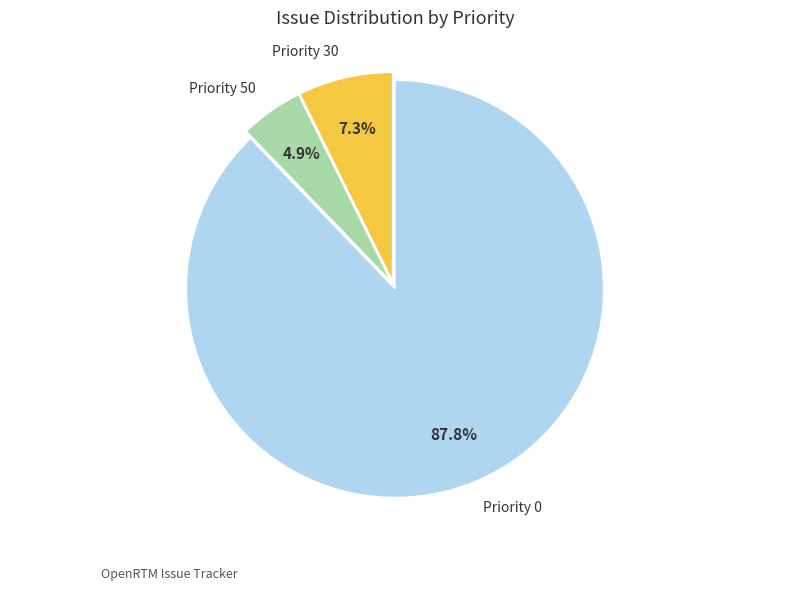

Between Priority 0 and Priority 30, which is larger?

Priority 0